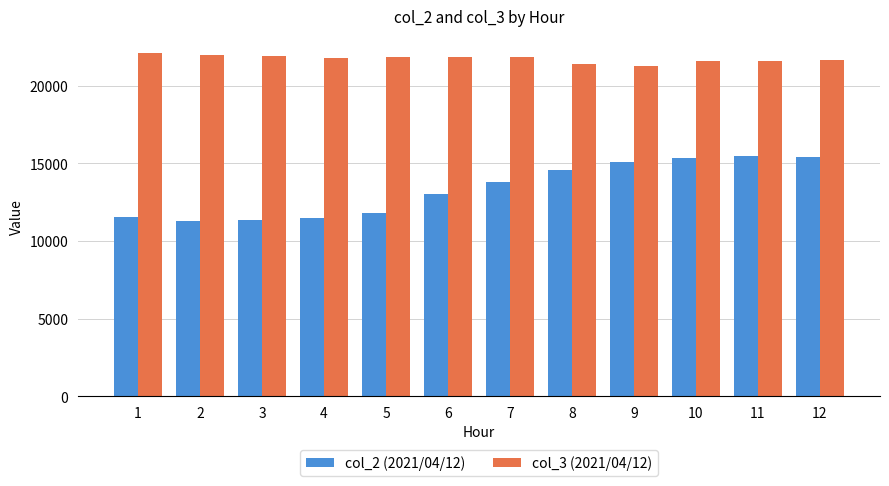

The value of col_2 (2021/04/12) at 1 is 11513. True or false?

True